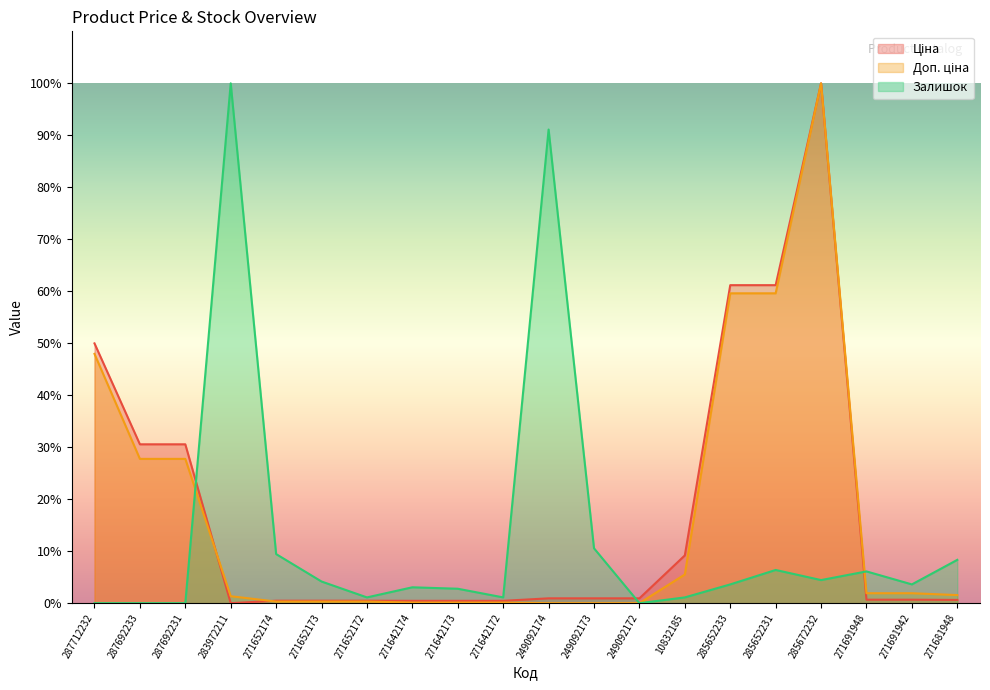

What is the difference between the maximum and second lowest values in the Доп. ціна series?

100.0